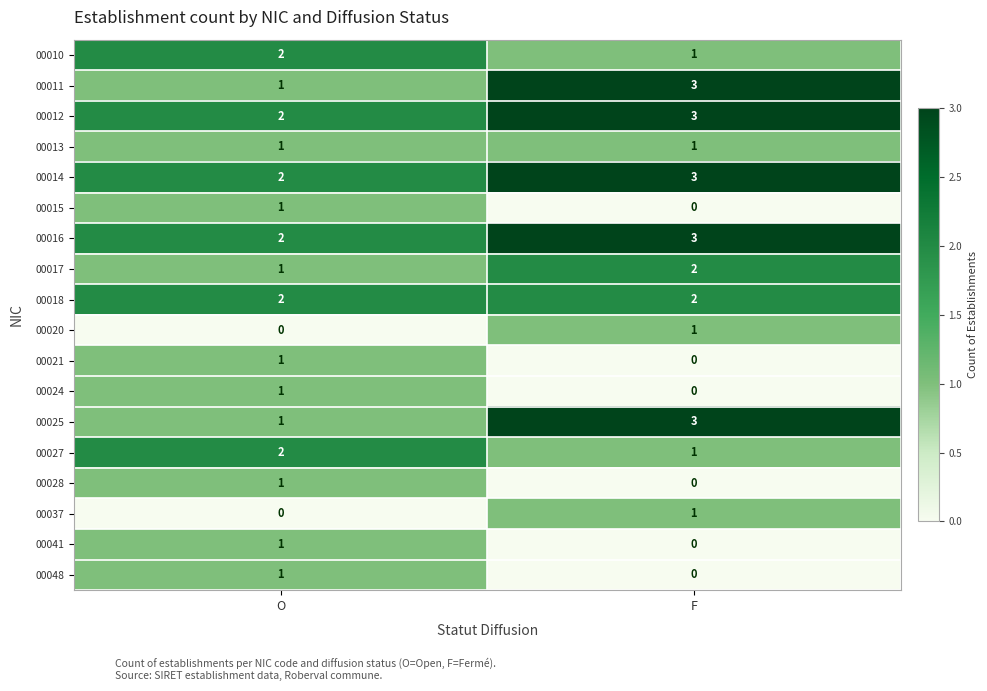

At which category is the sum across all series the highest?

F